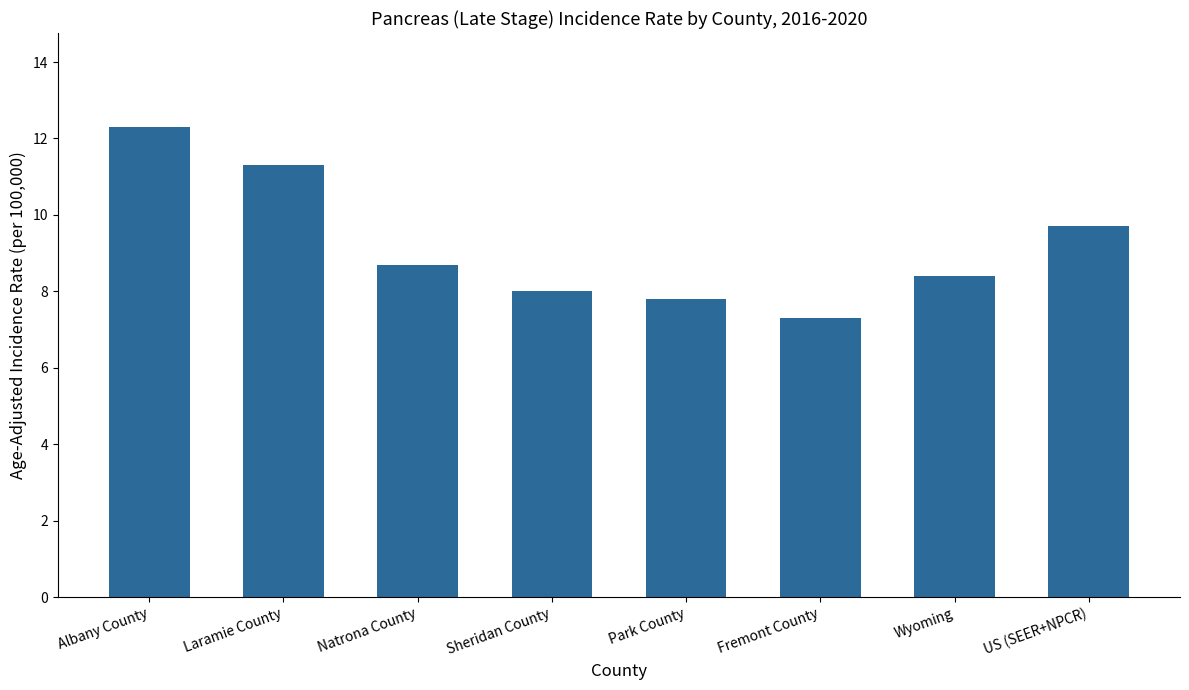

How many series are shown in this chart?

1